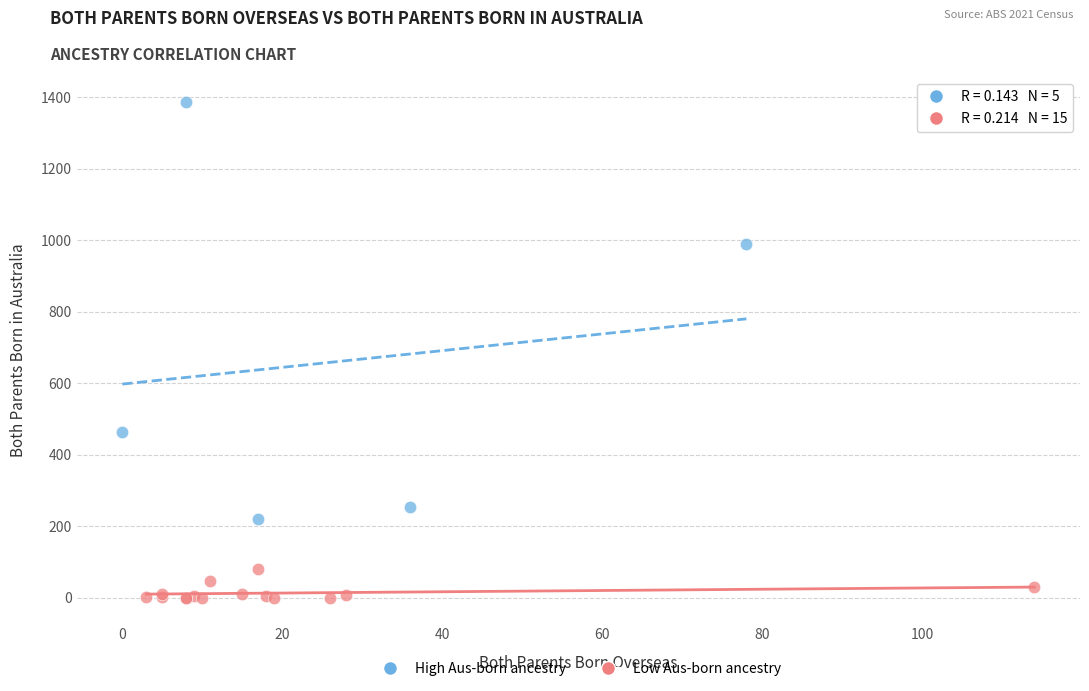

Which series reaches the minimum Y coordinate?

Low Aus-born ancestry